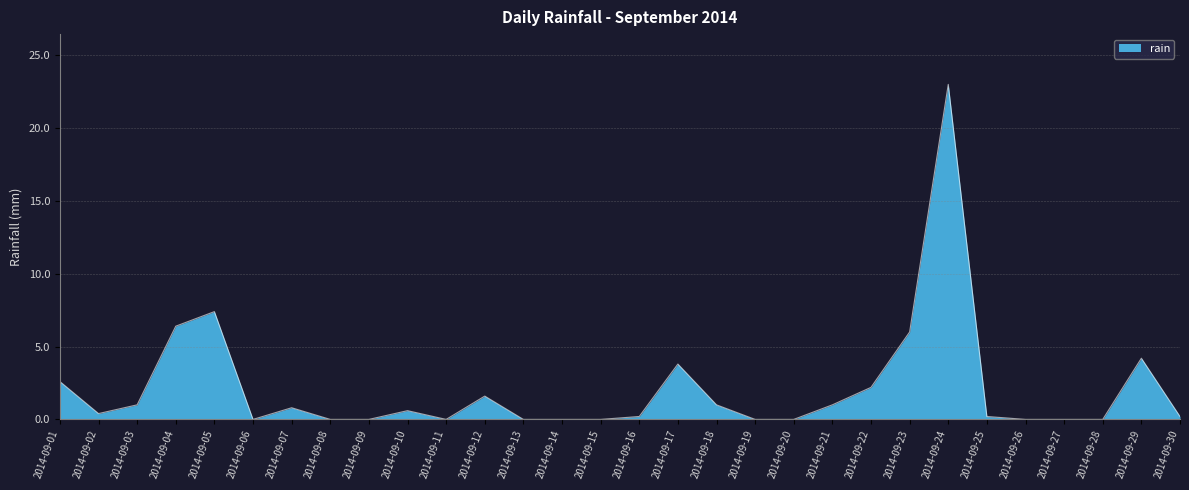

What is the sum of the values at 2014-09-26 and 2014-09-25?

0.2